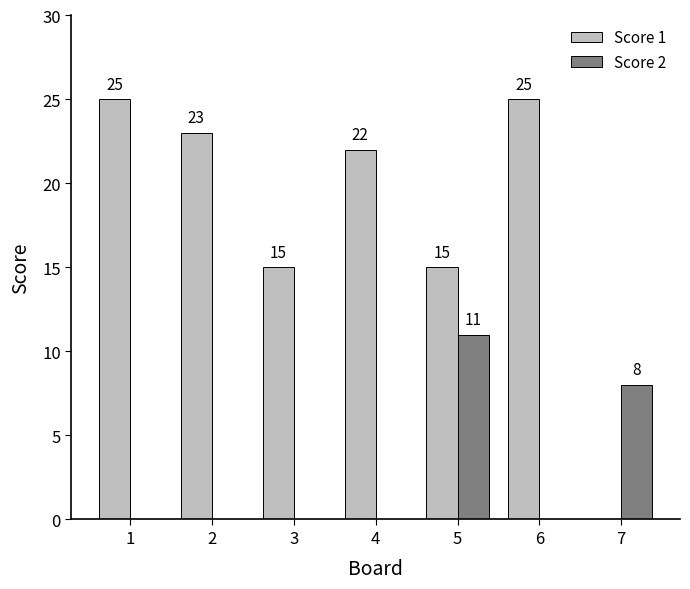

How many data points does each series have?

7